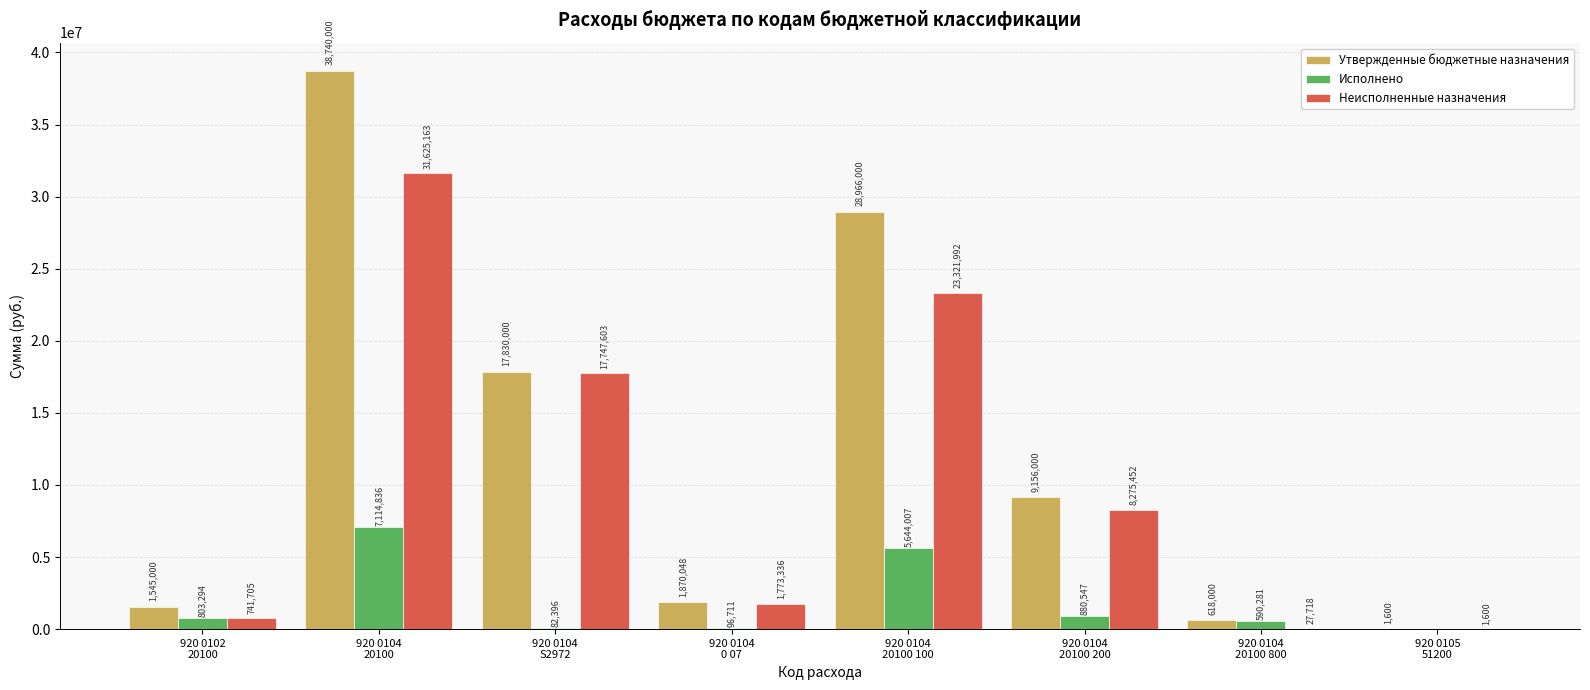

Count the number of categories in the chart.

8